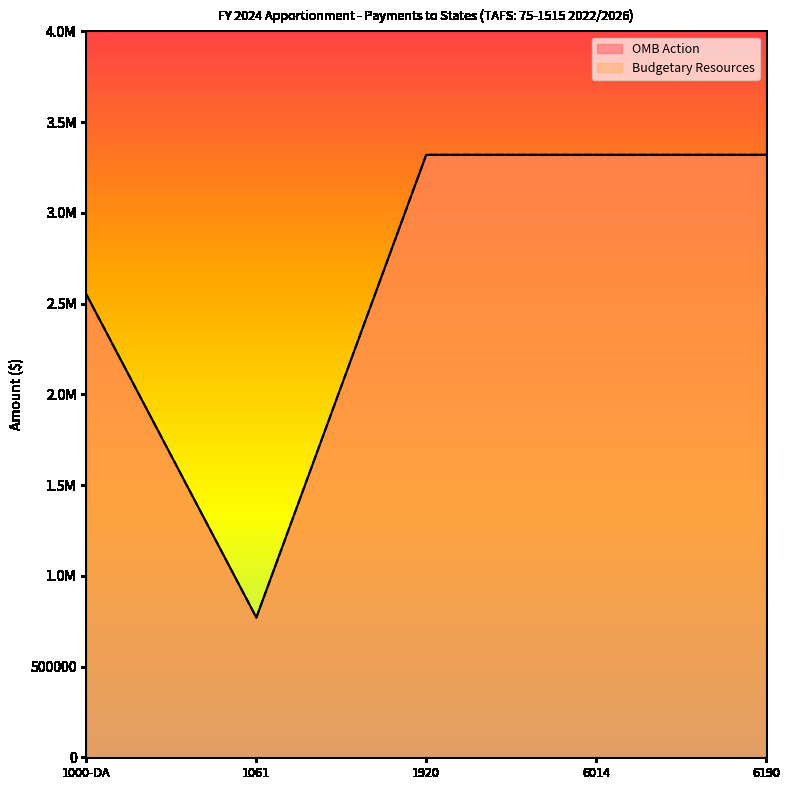

Which series changed the most between 1061 and 6190?

OMB Action